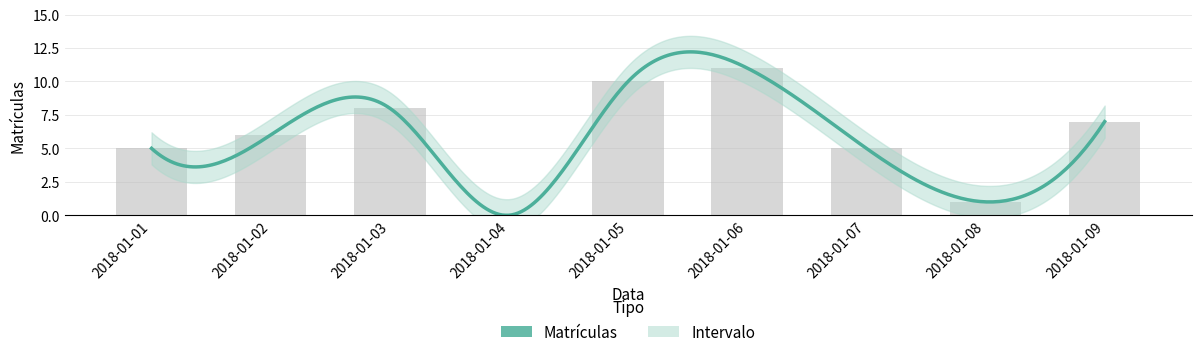

What is the sum of the values at 2018-01-04 and 2018-01-05?

10